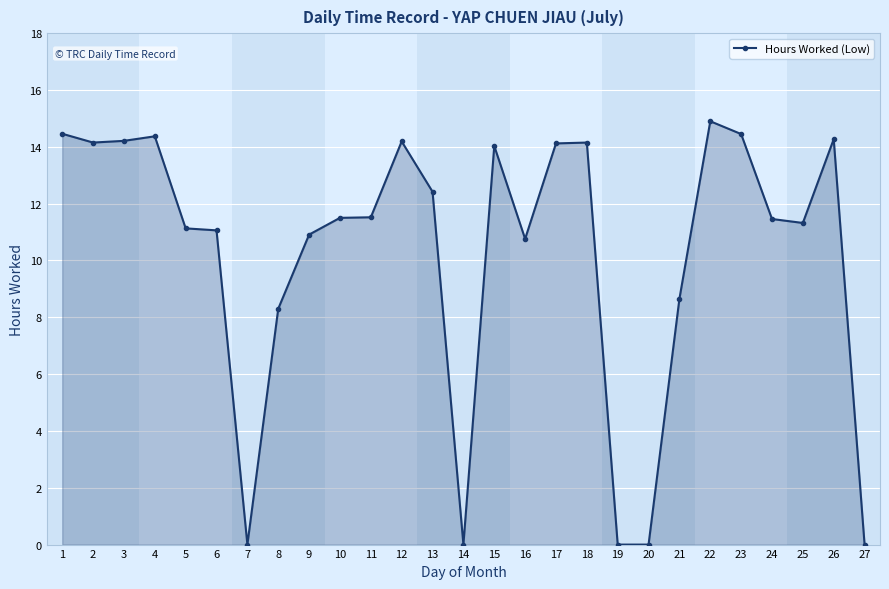

What is the maximum value shown in the chart?

14.9